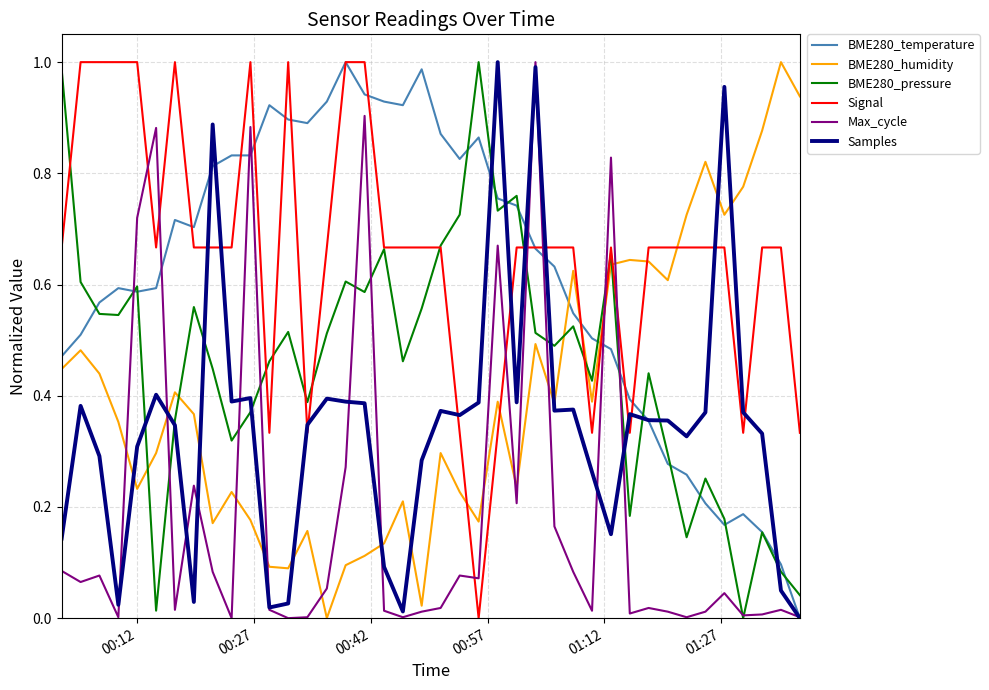

How many times do Samples and BME280_humidity cross each other?

10